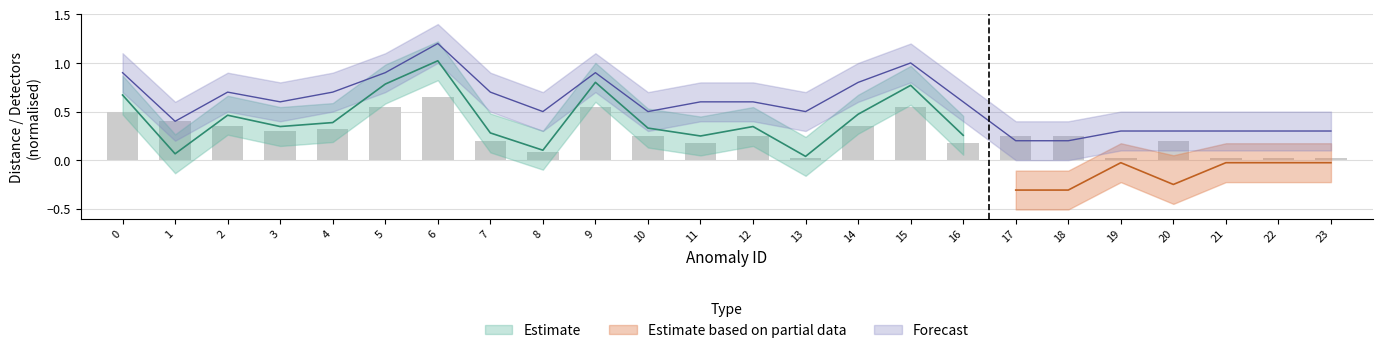

Reading right to left, what are all the values shown in this chart?

distance: 23=-0.0	22=-0.0	21=-0.0	20=-0.2	19=-0.0	18=-0.3	17=-0.3	16=0.3	15=0.8	14=0.5	13=0.0	12=0.3	11=0.2	10=0.3	9=0.8	8=0.1	7=0.3	6=1.0	5=0.8	4=0.4	3=0.3	2=0.5	1=0.1	0=0.7
distance_upper: 23=0.2	22=0.2	21=0.2	20=0.1	19=0.2	18=-0.1	17=-0.1	16=0.5	15=1.0	14=0.7	13=0.2	12=0.5	11=0.4	10=0.5	9=1.0	8=0.3	7=0.5	6=1.2	5=1.0	4=0.6	3=0.5	2=0.7	1=0.3	0=0.9
distance_lower: 23=-0.2	22=-0.2	21=-0.2	20=-0.4	19=-0.2	18=-0.5	17=-0.5	16=0.1	15=0.6	14=0.3	13=-0.2	12=0.1	11=0.0	10=0.1	9=0.6	8=-0.1	7=0.1	6=0.8	5=0.6	4=0.2	3=0.1	2=0.3	1=-0.1	0=0.5
nbDetectors_norm: 23=0.3	22=0.3	21=0.3	20=0.3	19=0.3	18=0.2	17=0.2	16=0.6	15=1.0	14=0.8	13=0.5	12=0.6	11=0.6	10=0.5	9=0.9	8=0.5	7=0.7	6=1.2	5=0.9	4=0.7	3=0.6	2=0.7	1=0.4	0=0.9
nbDetectors_upper: 23=0.5	22=0.5	21=0.5	20=0.5	19=0.5	18=0.4	17=0.4	16=0.8	15=1.2	14=1.0	13=0.7	12=0.8	11=0.8	10=0.7	9=1.1	8=0.7	7=0.9	6=1.4	5=1.1	4=0.9	3=0.8	2=0.9	1=0.6	0=1.1
nbDetectors_lower: 23=0.1	22=0.1	21=0.1	20=0.1	19=0.1	18=0.0	17=0.0	16=0.4	15=0.8	14=0.6	13=0.3	12=0.4	11=0.4	10=0.3	9=0.7	8=0.3	7=0.5	6=1.0	5=0.7	4=0.5	3=0.4	2=0.5	1=0.2	0=0.7